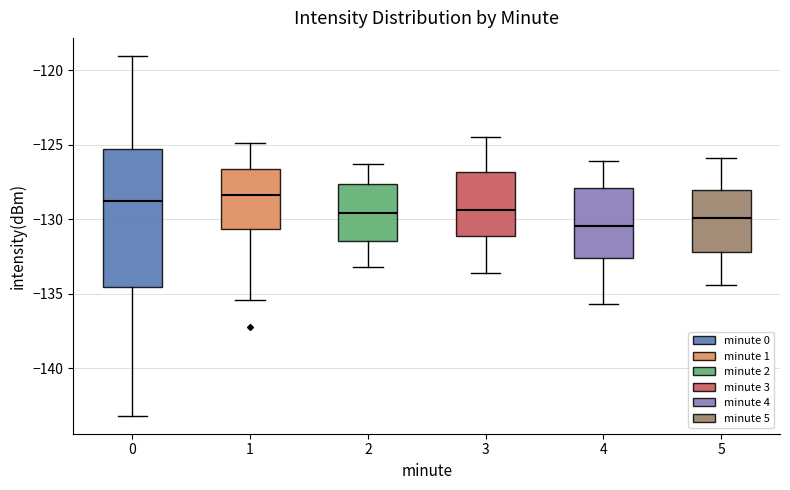

Where is the upper edge of the box at x = 5 on the y-axis? The values are not printed on the chart, so give them approximately, as read against the axis.

-128.0